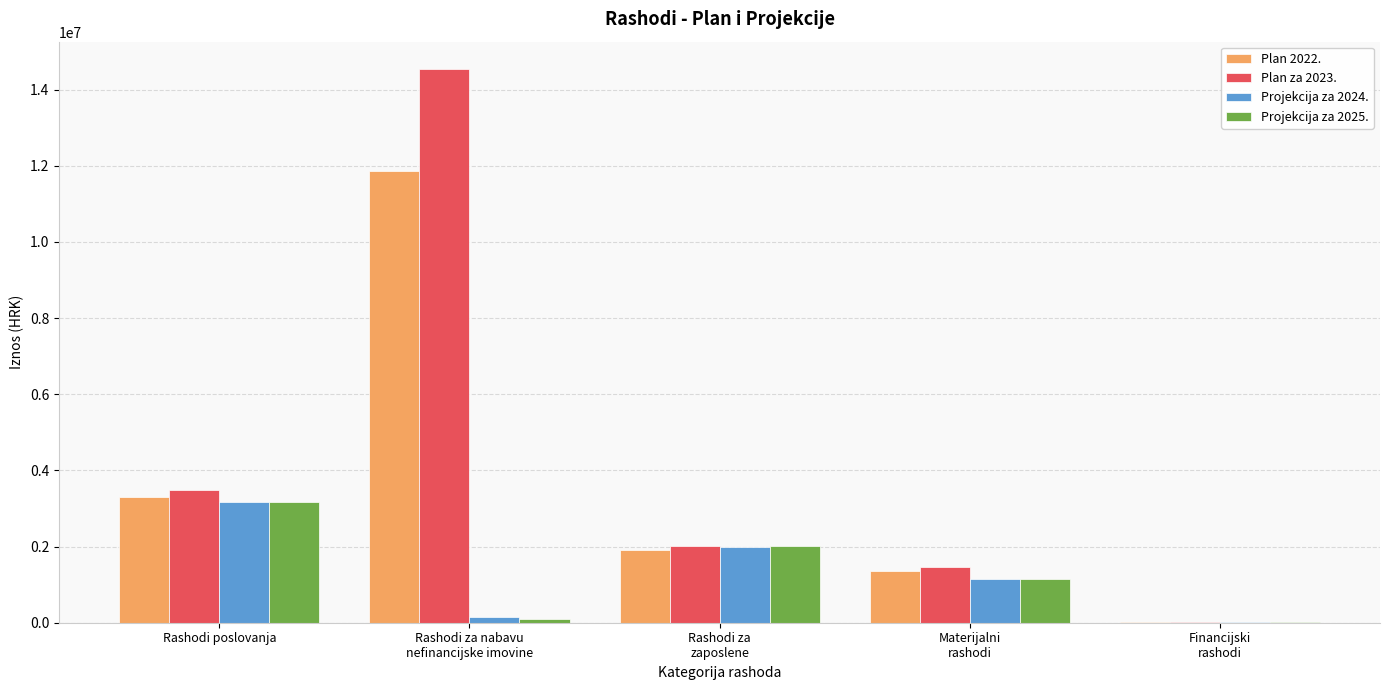

Which series has the largest total across all categories?

Plan za 2023.